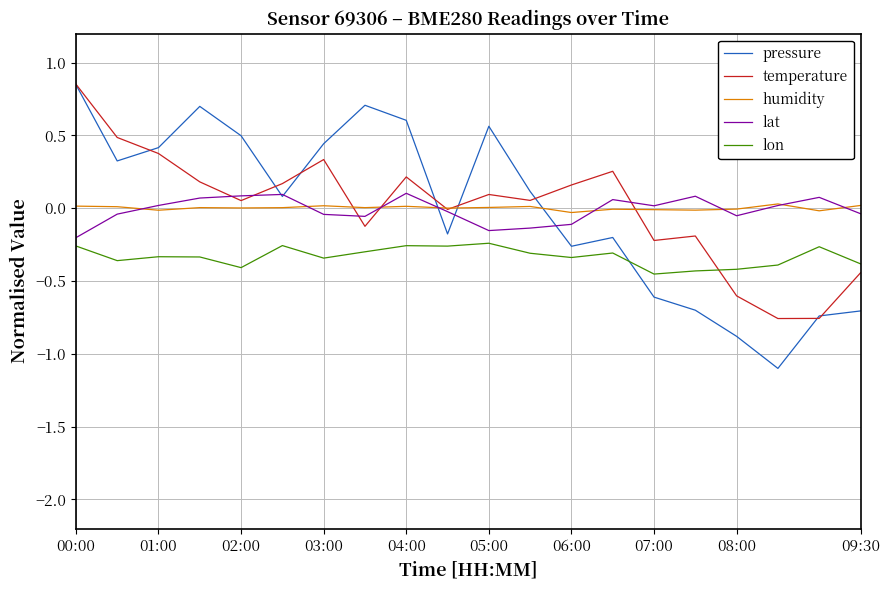

Which series has the largest range (max minus min)?

pressure